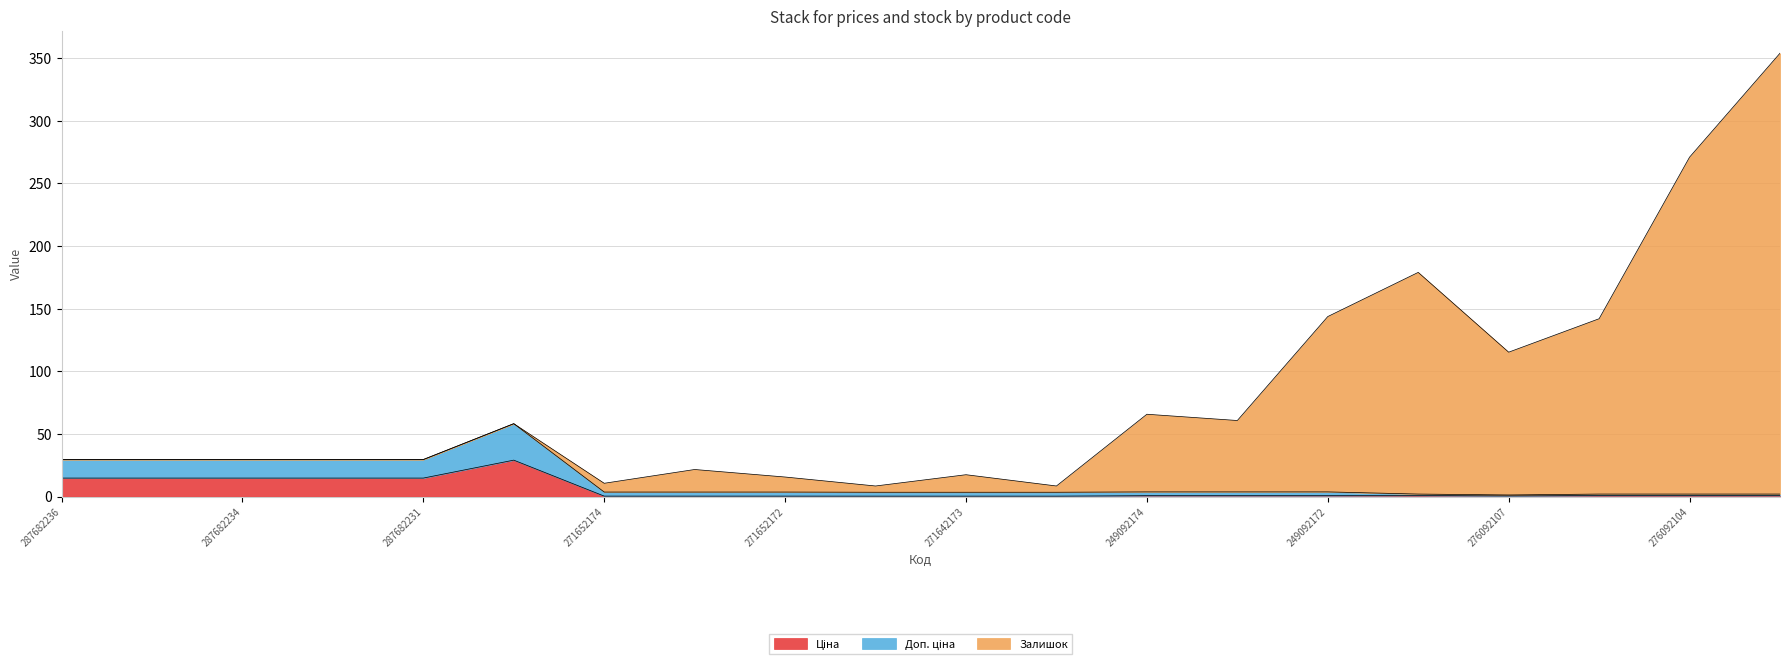

How many lines are shown in the chart?

3